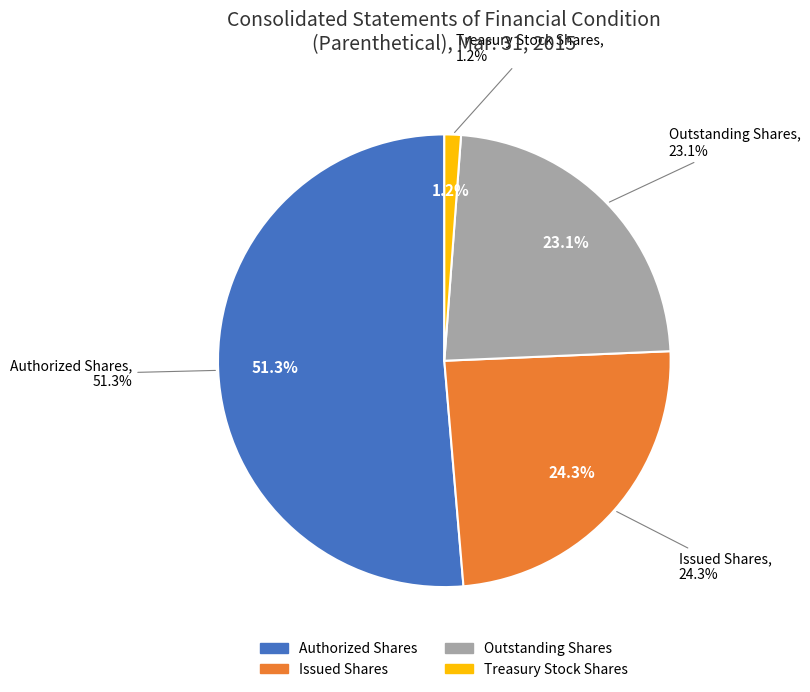

Approximately how many times larger is the value at Treasury Stock Shares compared to Common stock, outstanding shares?

0.1